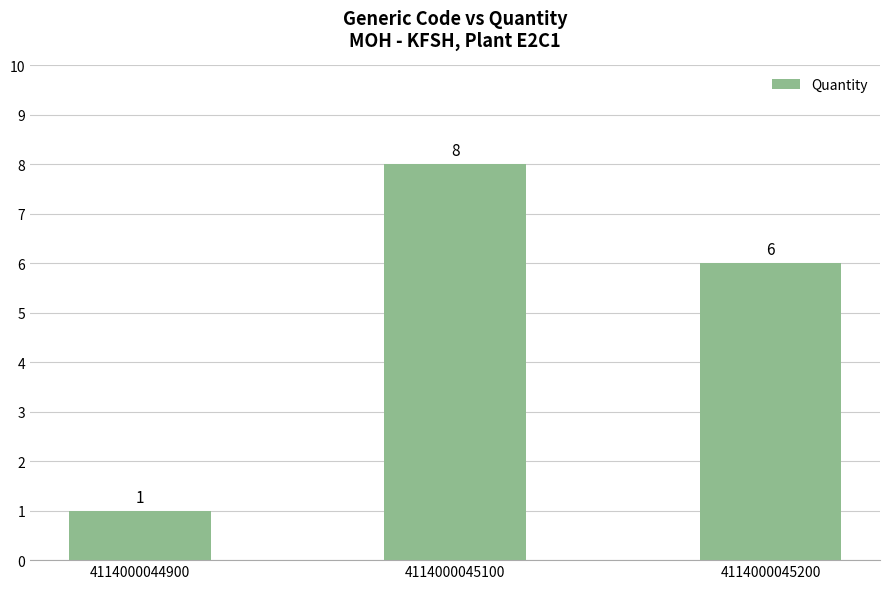

What is the difference between the maximum and second lowest values?

2